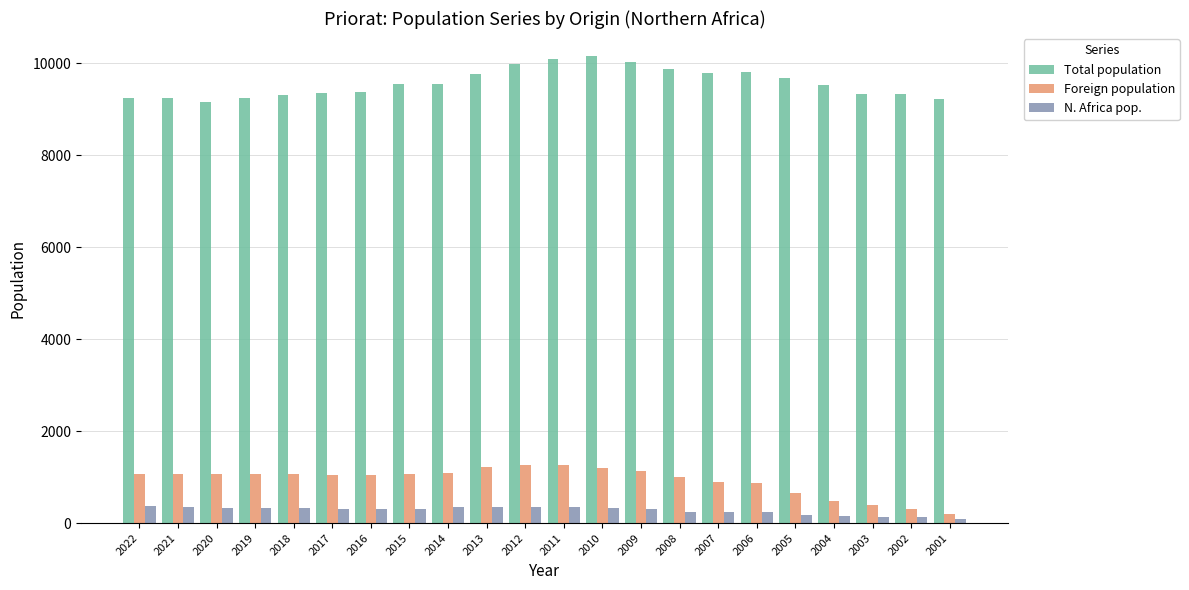

Does the chart contain stacked bars?

No